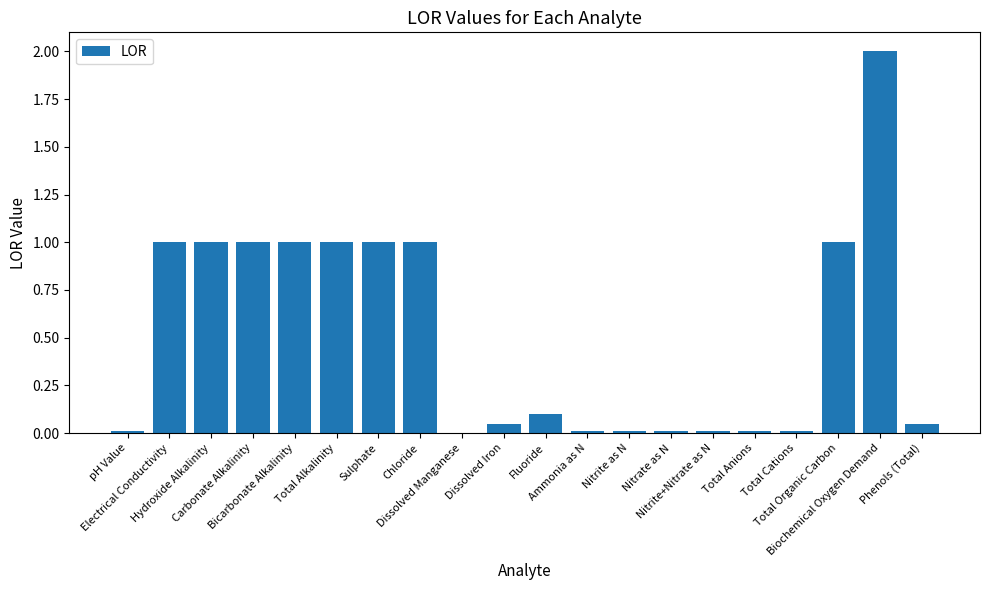

What is the greatest value displayed?

2.0